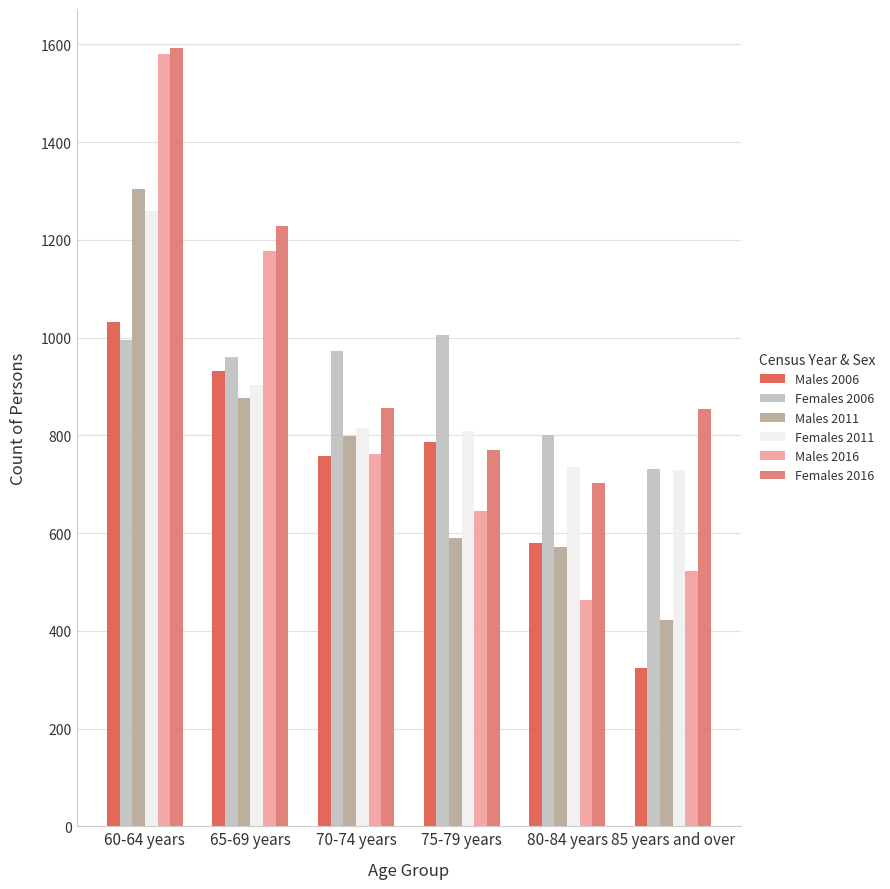

What is the greatest value displayed?

1593